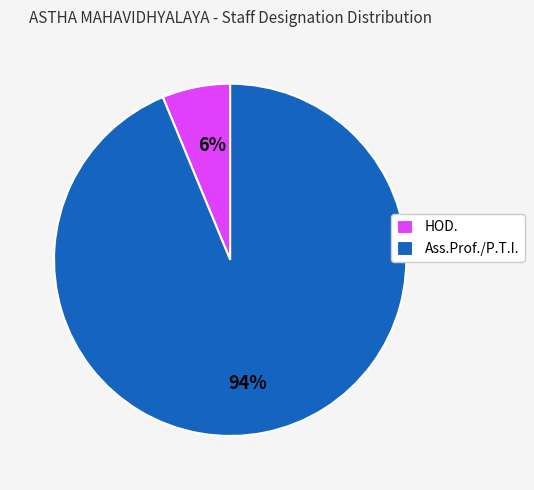

True or false: Ass.Prof./P.T.I. accounts for 87% of the total.

False